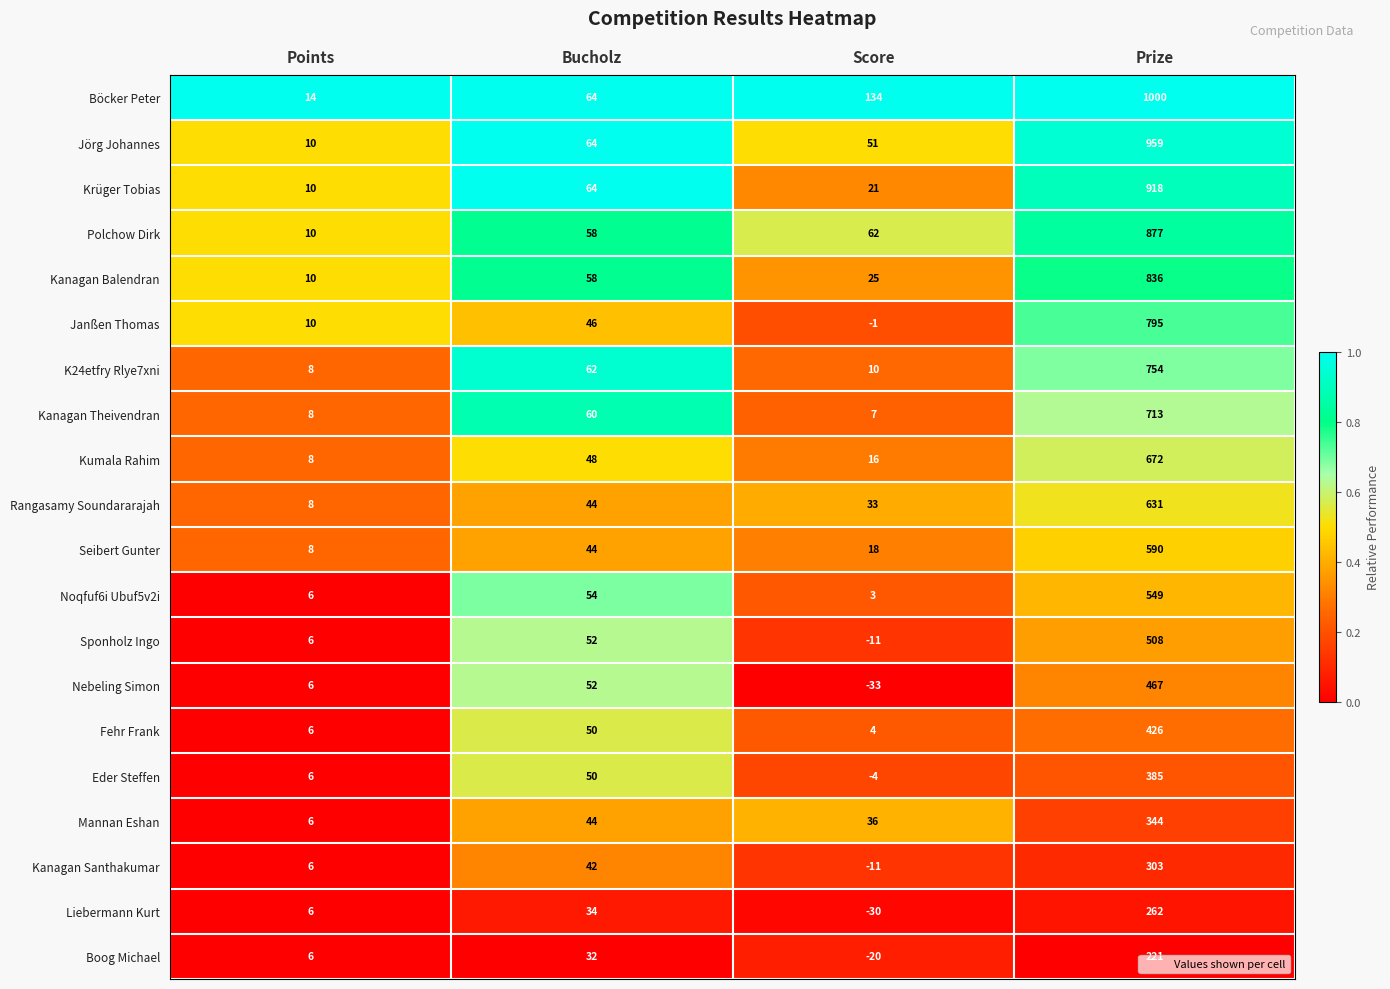

What is the greatest value displayed?

1000